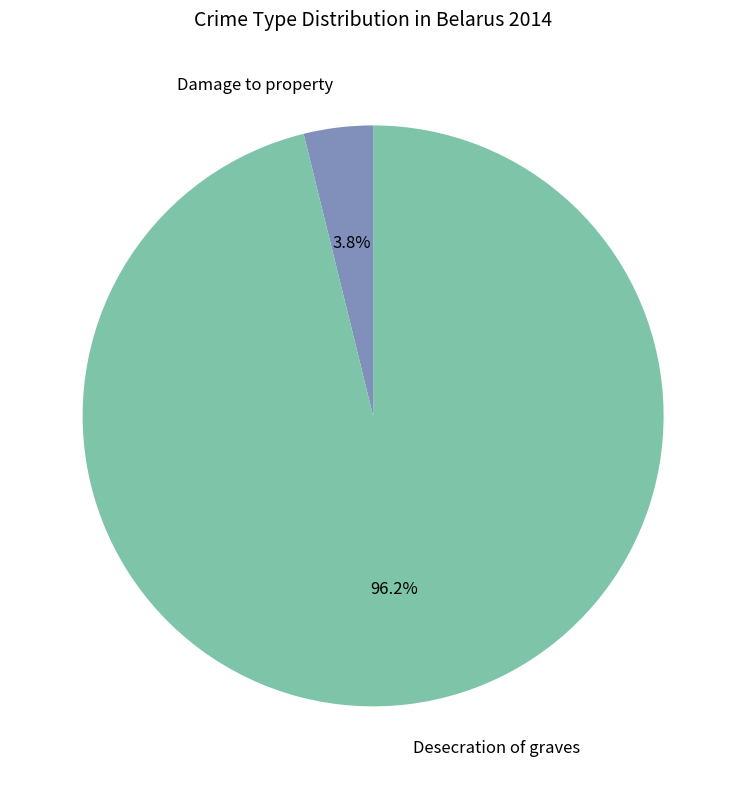

Is there any slice that represents more than half of the pie?

Yes